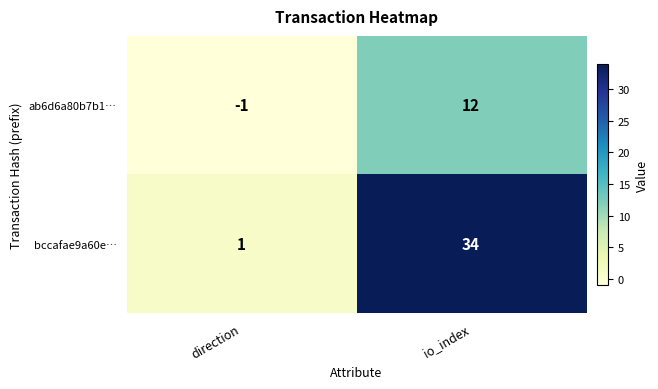

Which label corresponds to the smallest value in the chart?

direction